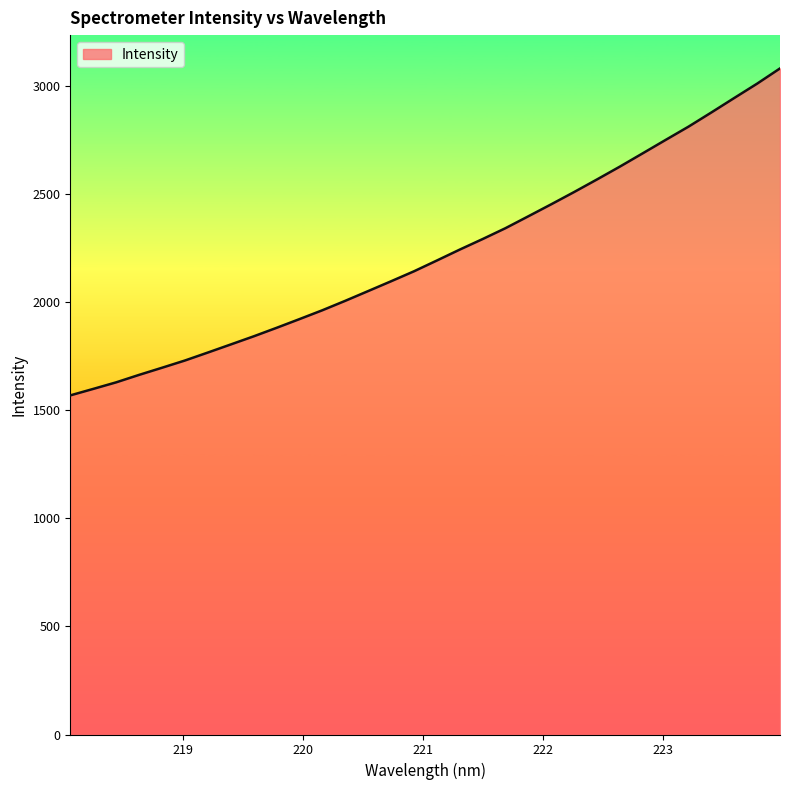

What is the maximum value shown in the chart?

3083.0